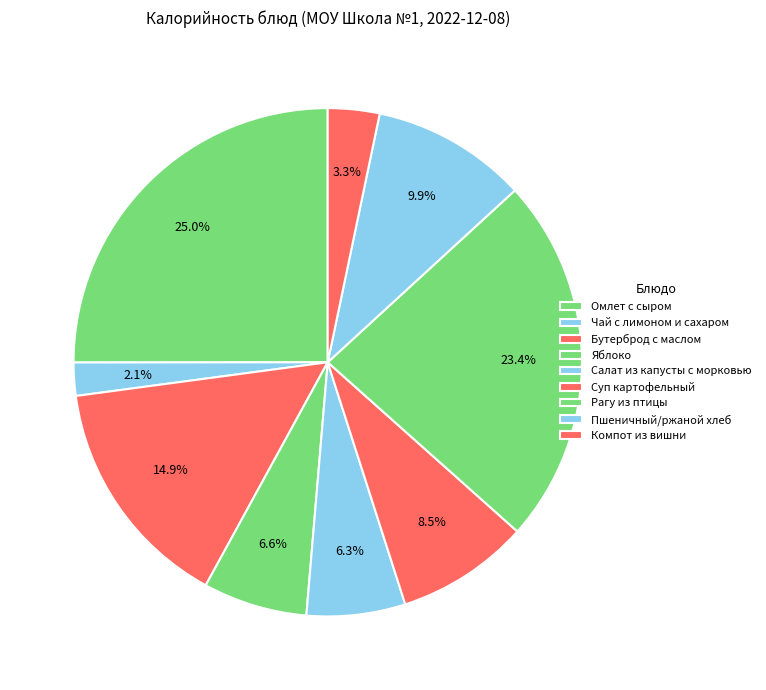

True or false: Яблоко accounts for 7% of the total.

True